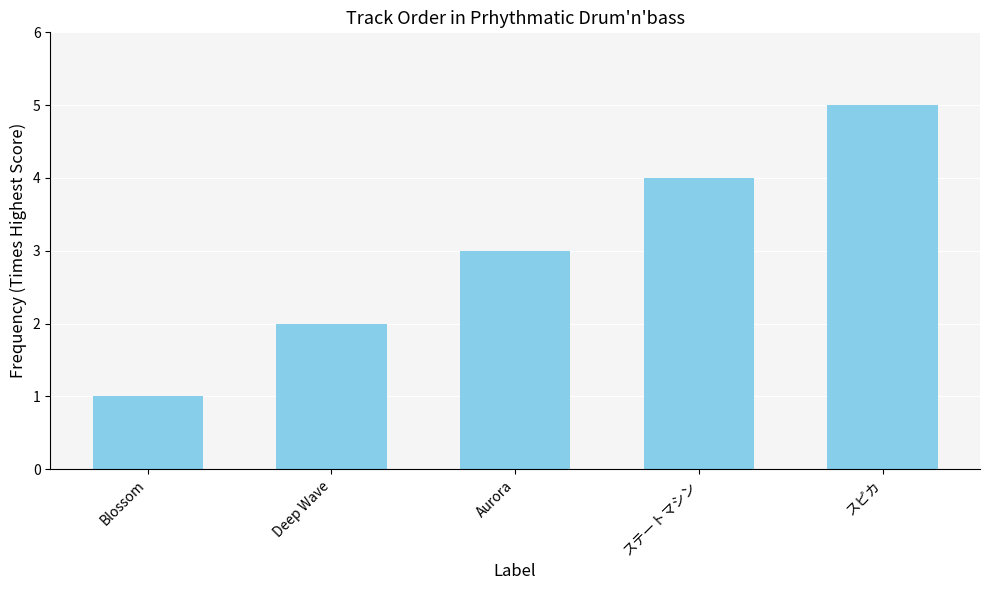

What is the label of the 1st bar from the right?

スピカ